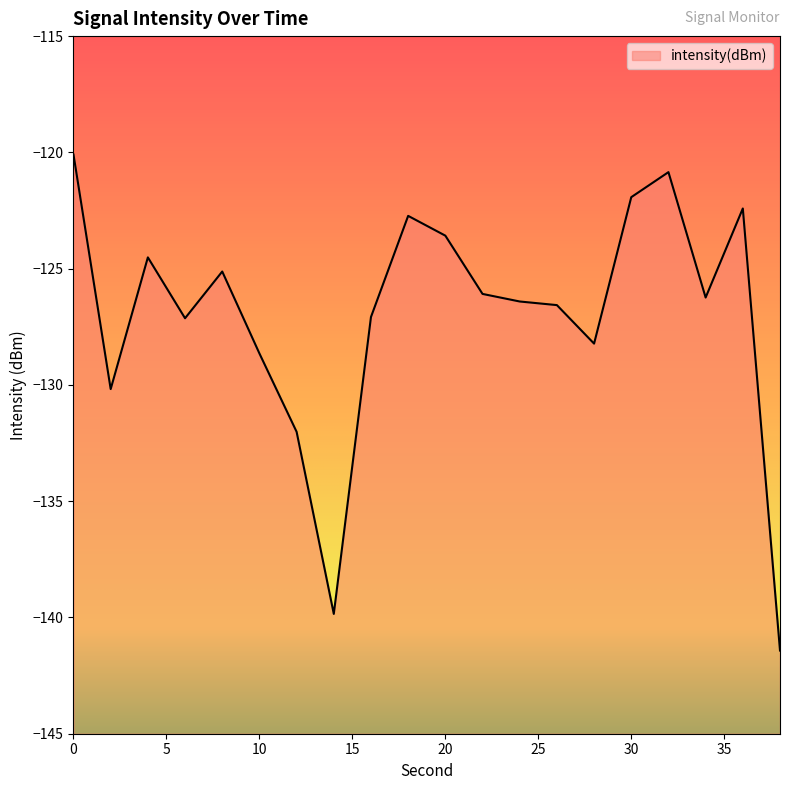

Reading right to left, extract all data points from this chart.

38=-141.4	36=-122.4	34=-126.2	32=-120.8	30=-121.9	28=-128.2	26=-126.6	24=-126.4	22=-126.1	20=-123.6	18=-122.7	16=-127.1	14=-139.8	12=-132.0	10=-128.6	8=-125.1	6=-127.1	4=-124.5	2=-130.2	0=-120.1